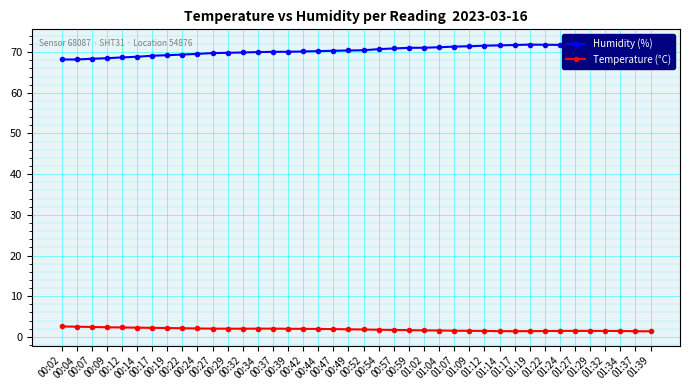

What are all the series names shown in the legend?

Humidity (%), Temperature (°C)